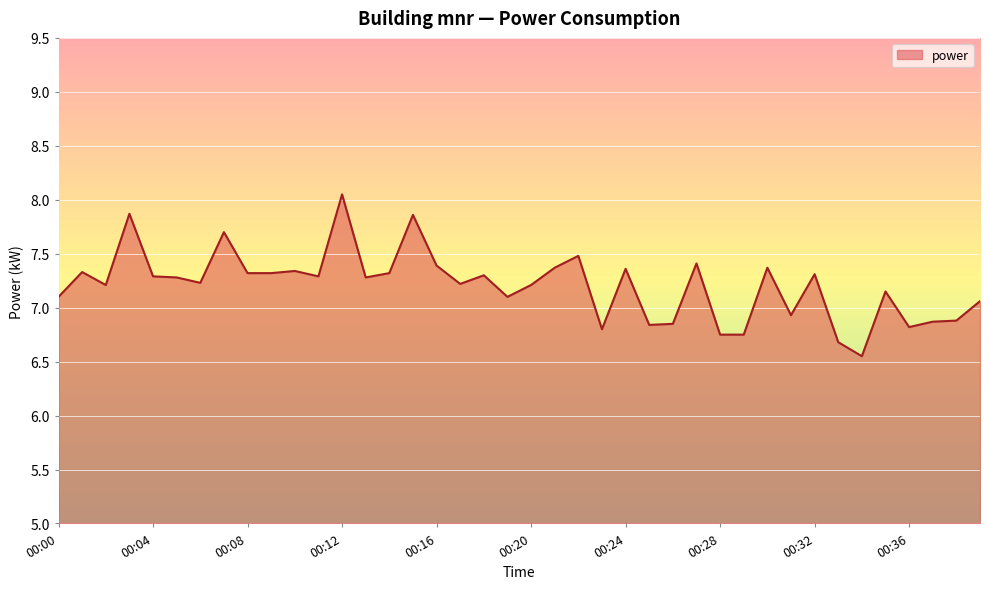

What is the difference between the maximum and minimum values?

1.5